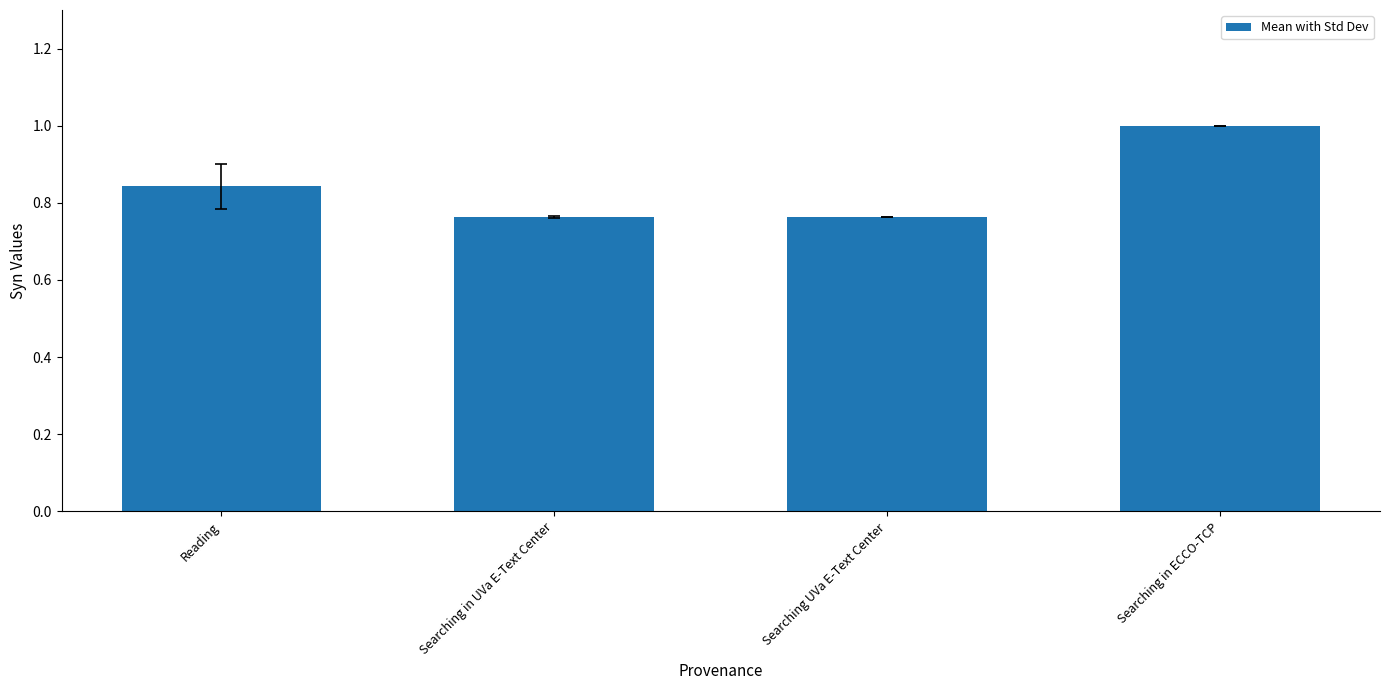

What is the maximum value shown in the chart?

1.0